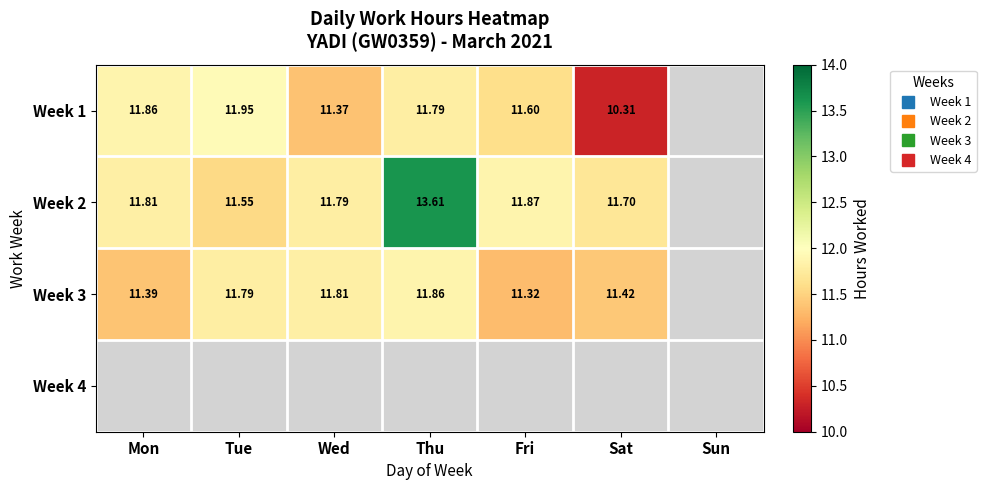

Between Mon and Sat, which series saw the biggest shift?

Week 1